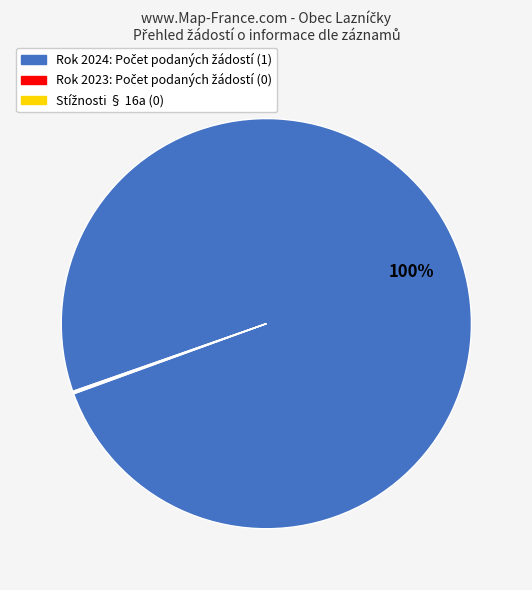

To the nearest percent, what is the difference between the largest and smallest slice percentages?

100%